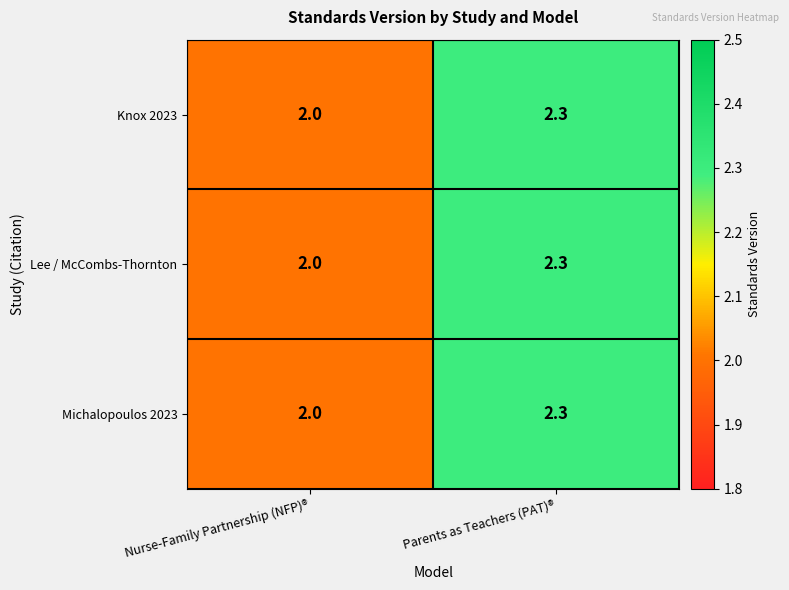

What is the sum of all Lee / McCombs-Thornton values?

4.3